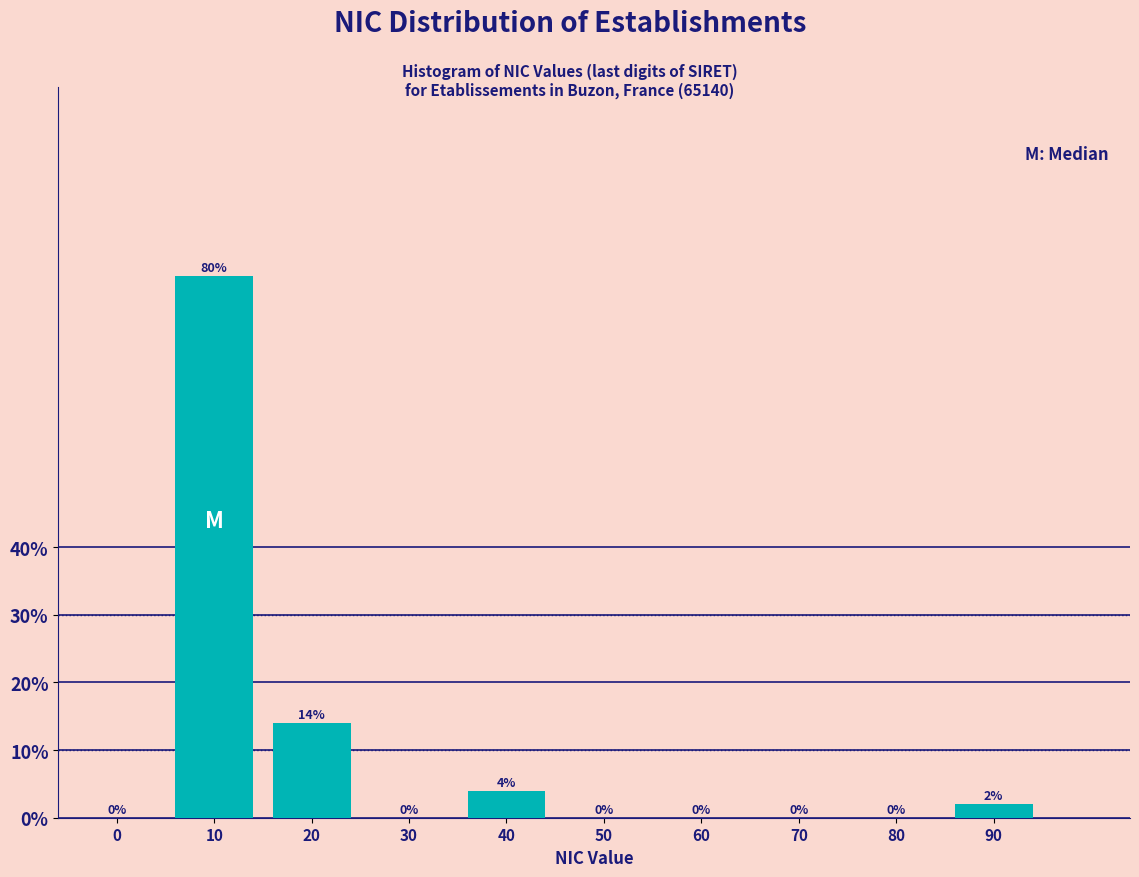

Reading left to right, transcribe all the data shown in this chart.

0=0.0	10=80.0	20=14.0	30=0.0	40=4.0	50=0.0	60=0.0	70=0.0	80=0.0	90=2.0